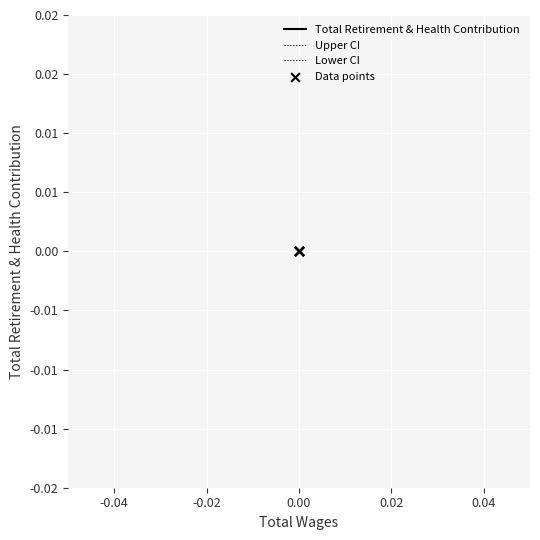

What are all the series names shown in the legend?

Total Retirement & Health Contribution, Upper CI, Lower CI, Data points